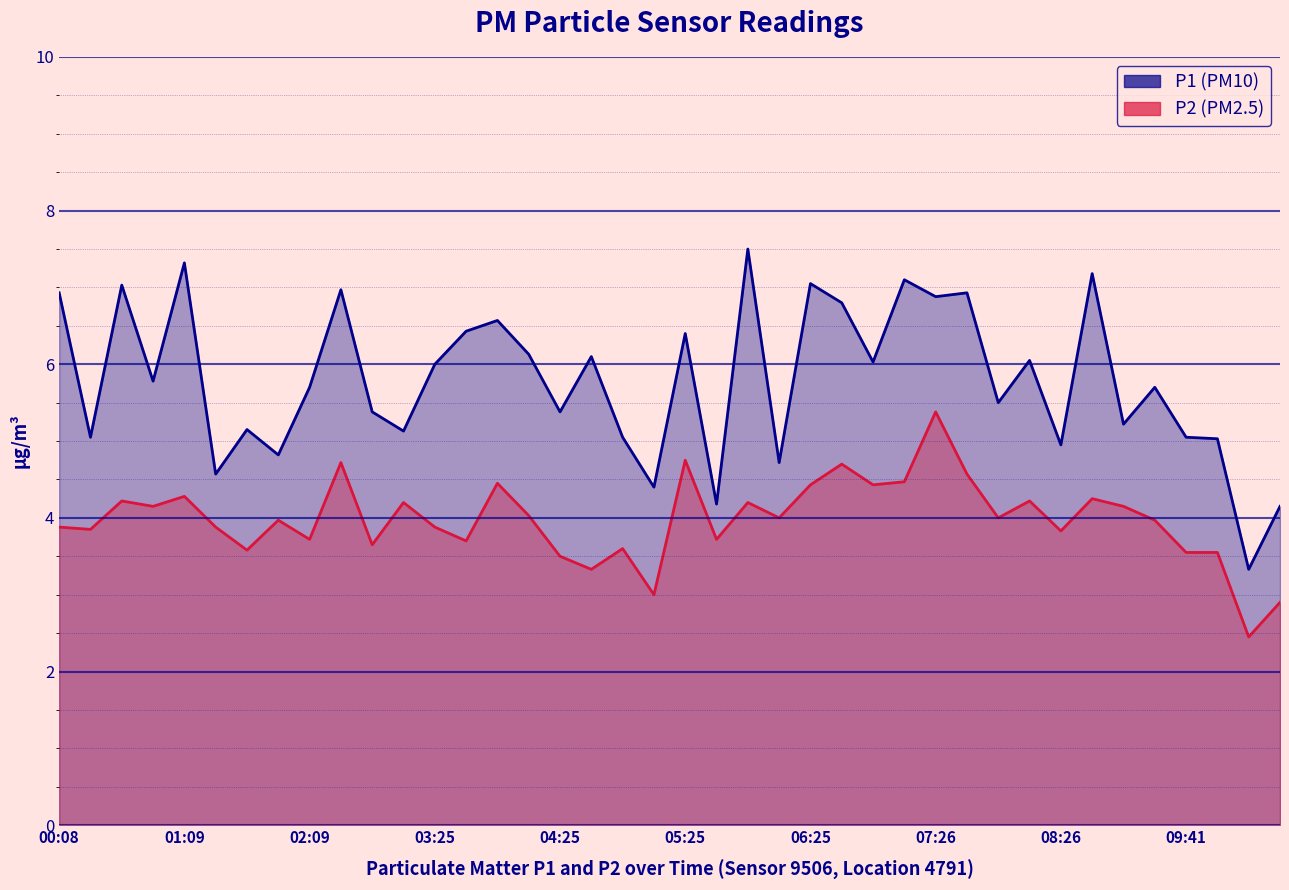

List the series in order of their peak value, lowest first.

P2, P1